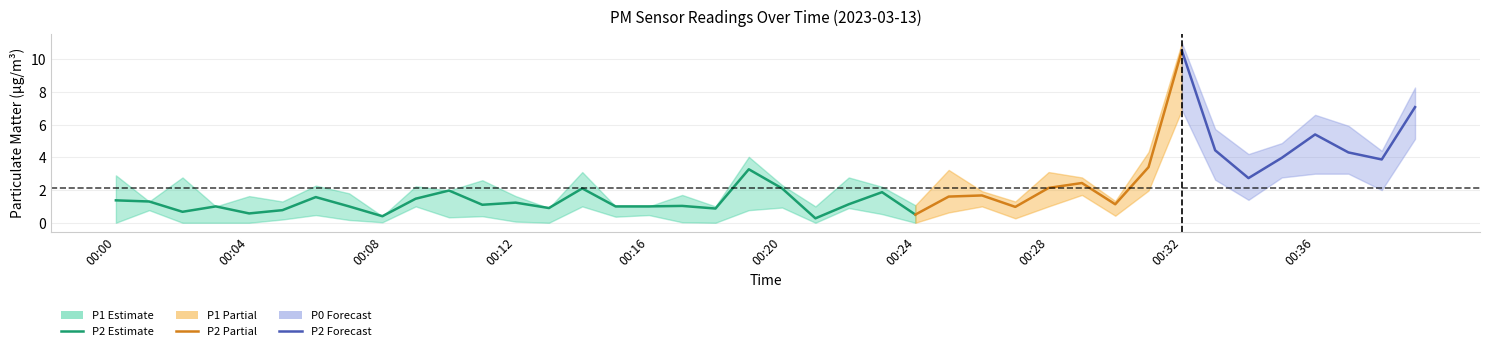

What is the maximum value for P1?

11.0